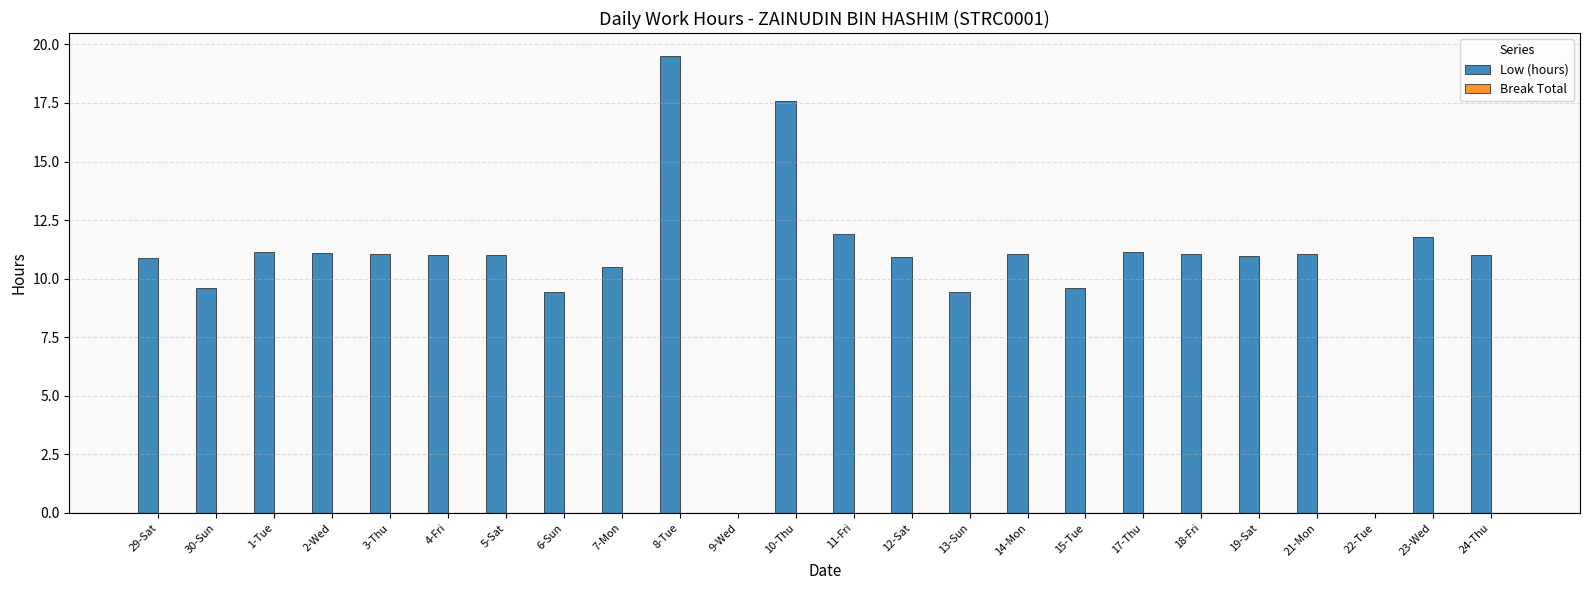

What is the change in value from 30-Sun to 8-Tue?

+9.9